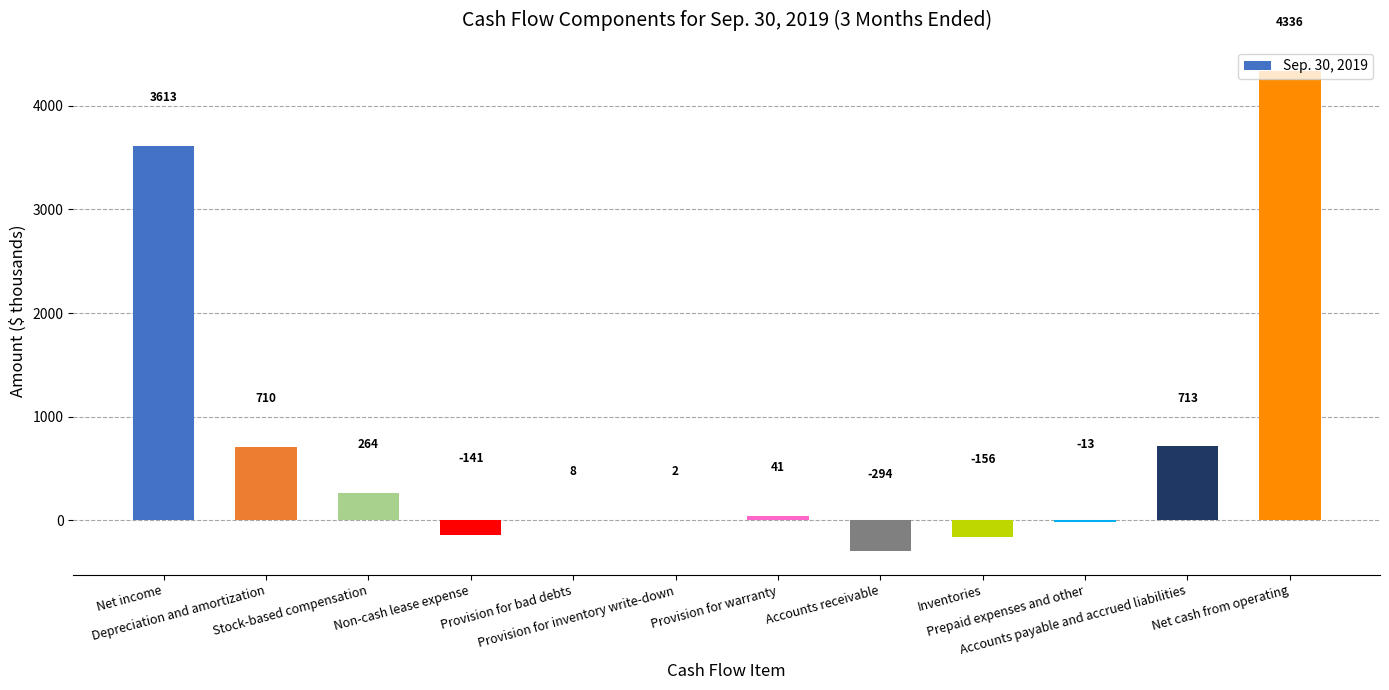

Are the bars horizontal?

No